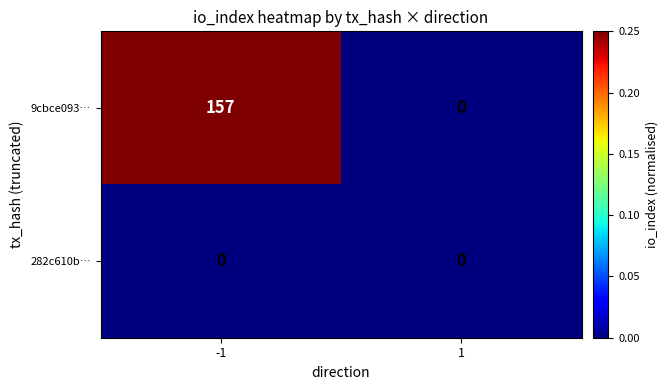

What is the highest value of the 9cbce093… series?

157